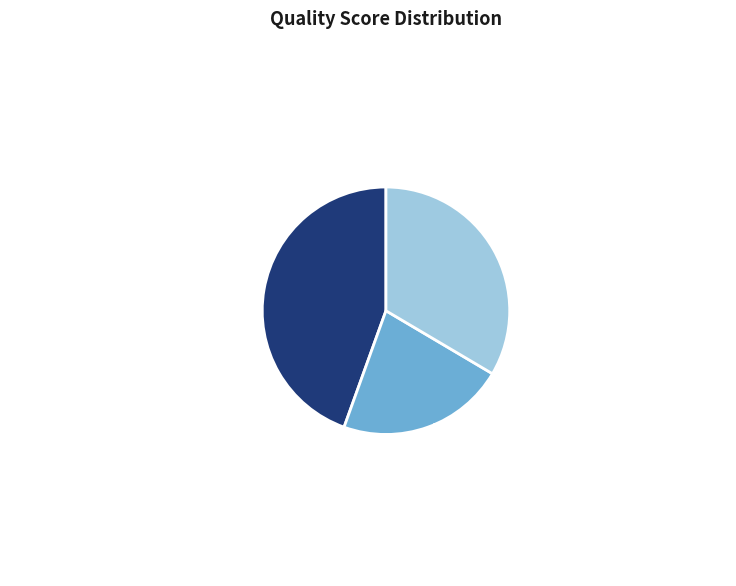

Is Património Cultural Imaterial the majority of the pie?

No